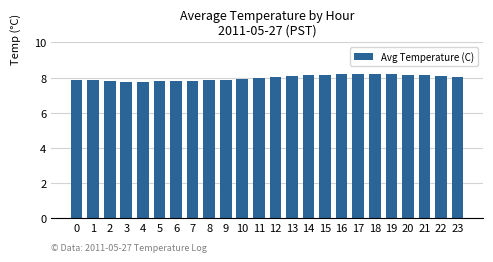

What is the approximate value at 0?

7.9